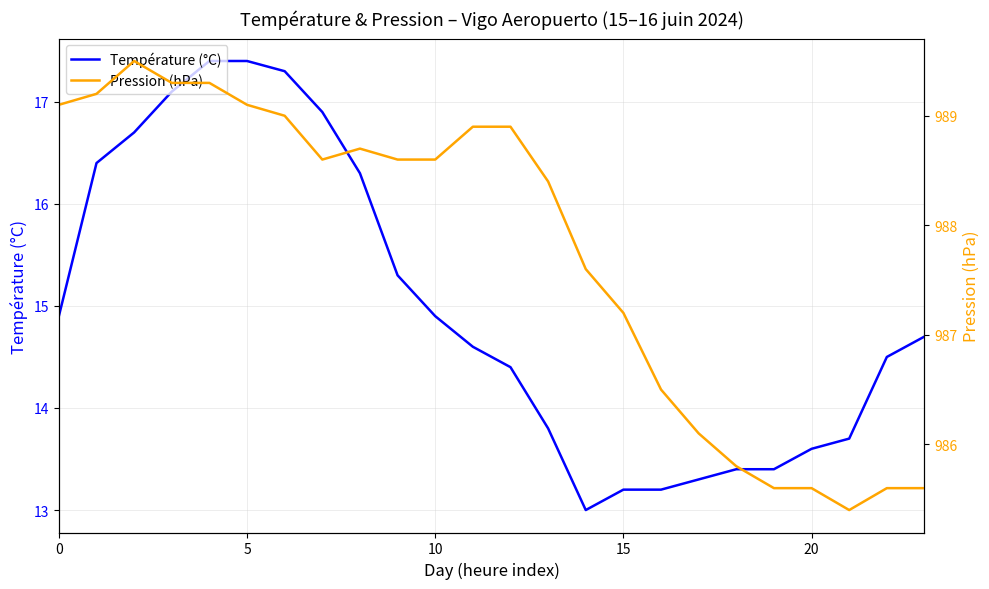

Does the chart display data point markers on the line(s)?

No